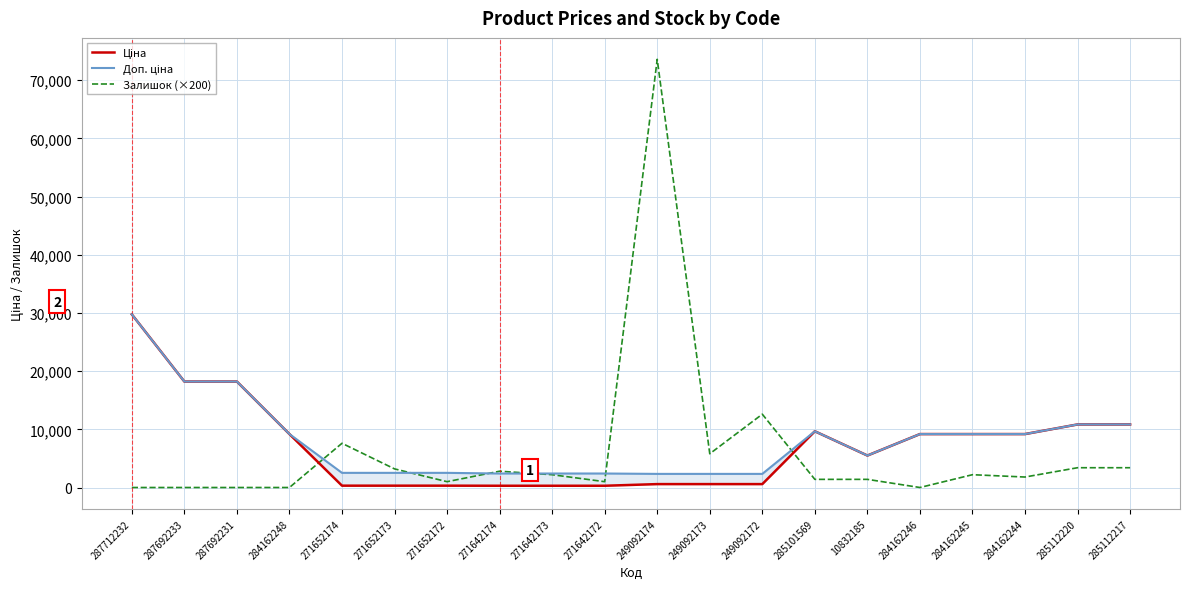

At which label does Доп. ціна first exceed 9185?

287712232